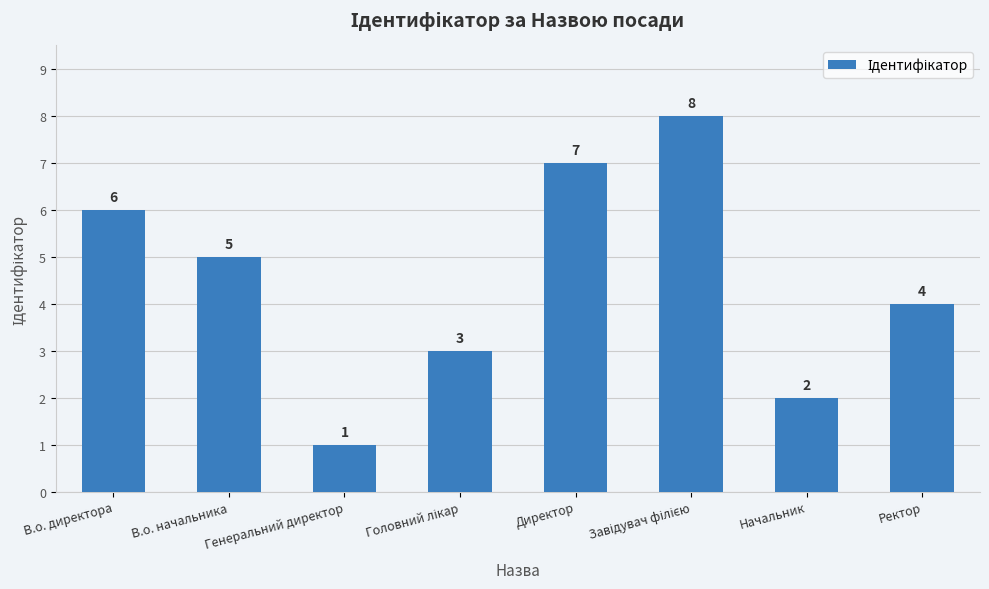

What is the sum of all values?

36